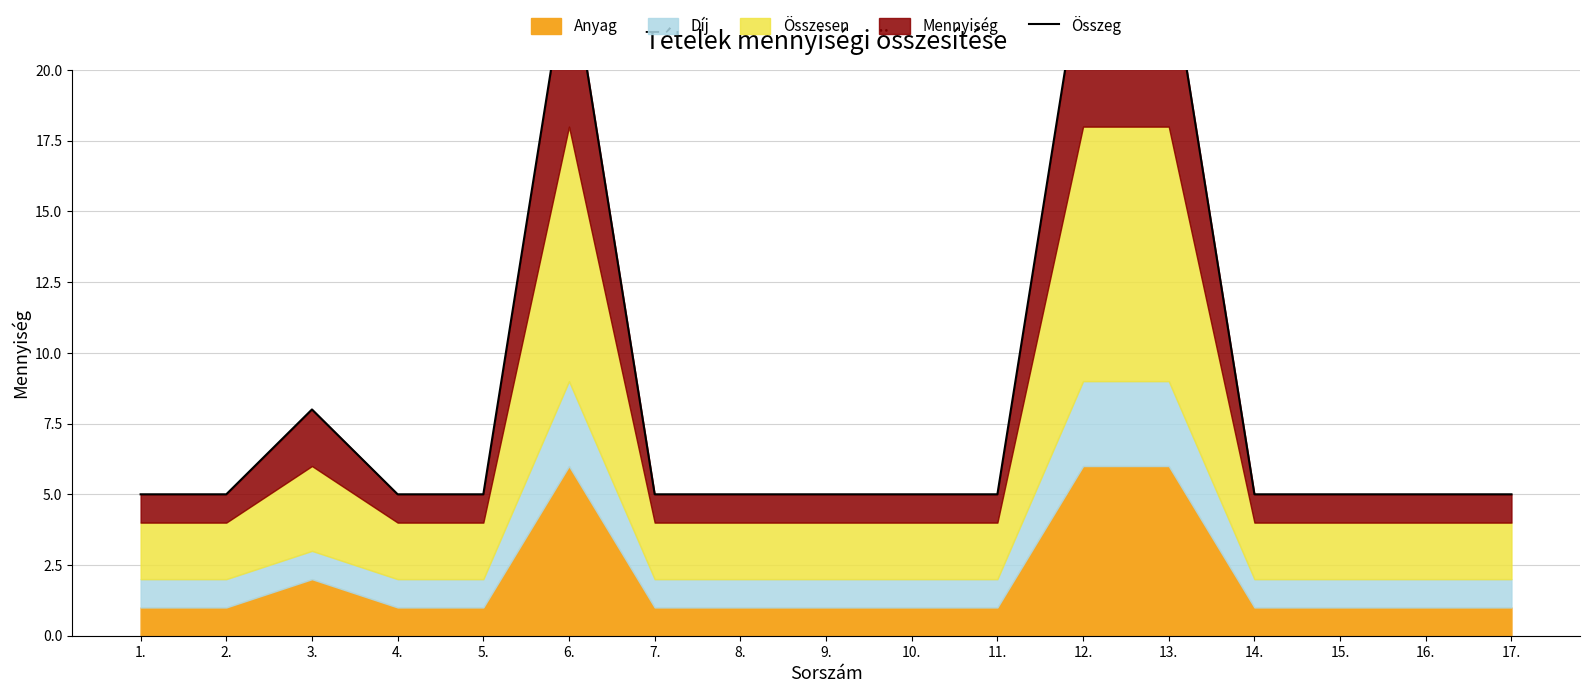

Does the chart have visible grid lines?

Yes